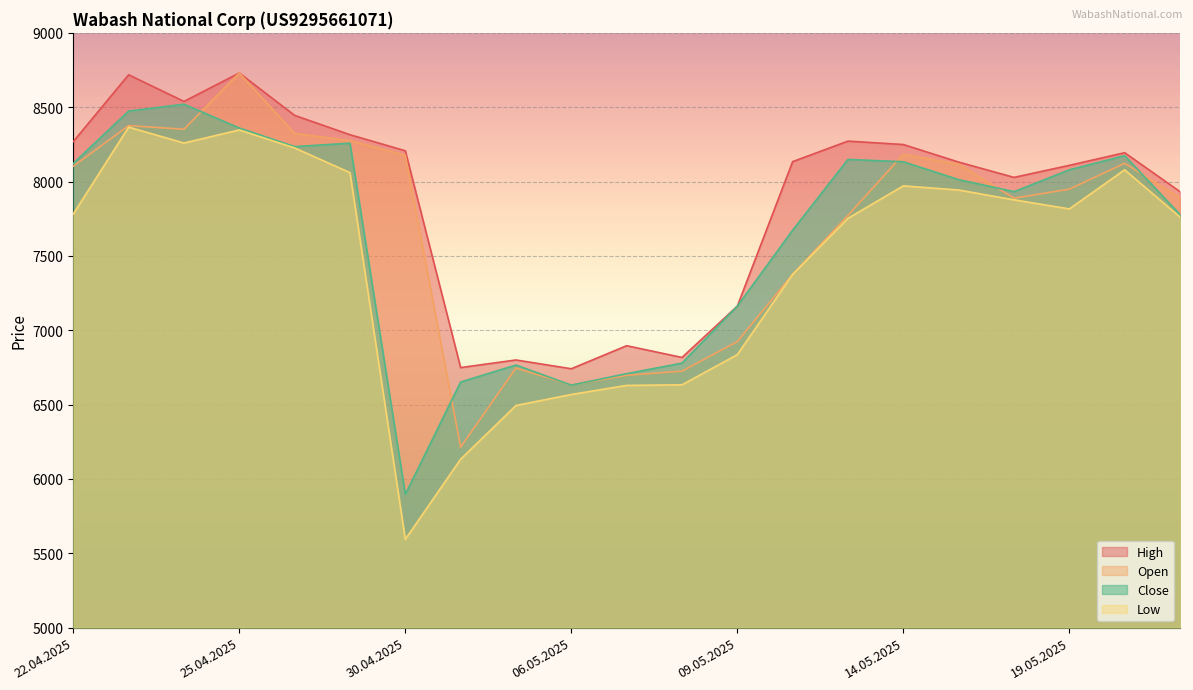

Which series has the largest range (max minus min)?

Low